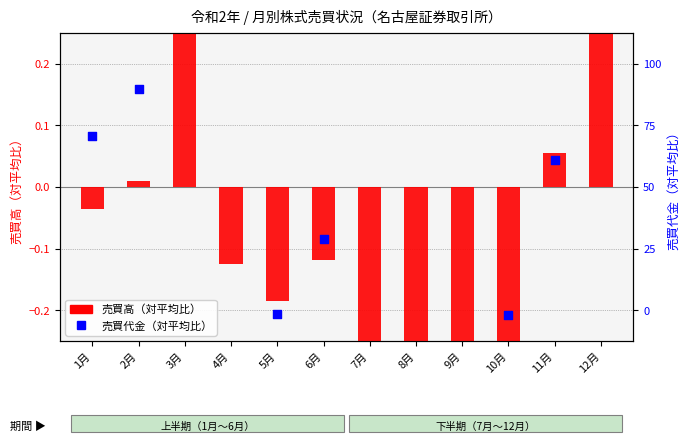

What are all the series names shown in the legend?

売買高（対平均比）, 売買代金（対平均比）